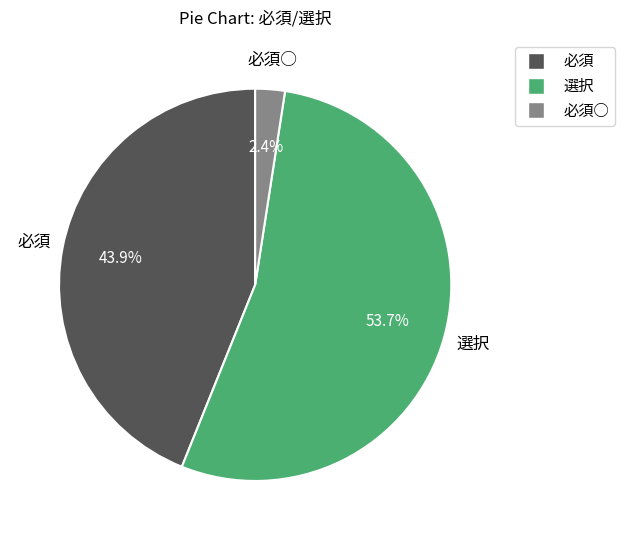

Is there any slice that represents more than half of the pie?

Yes